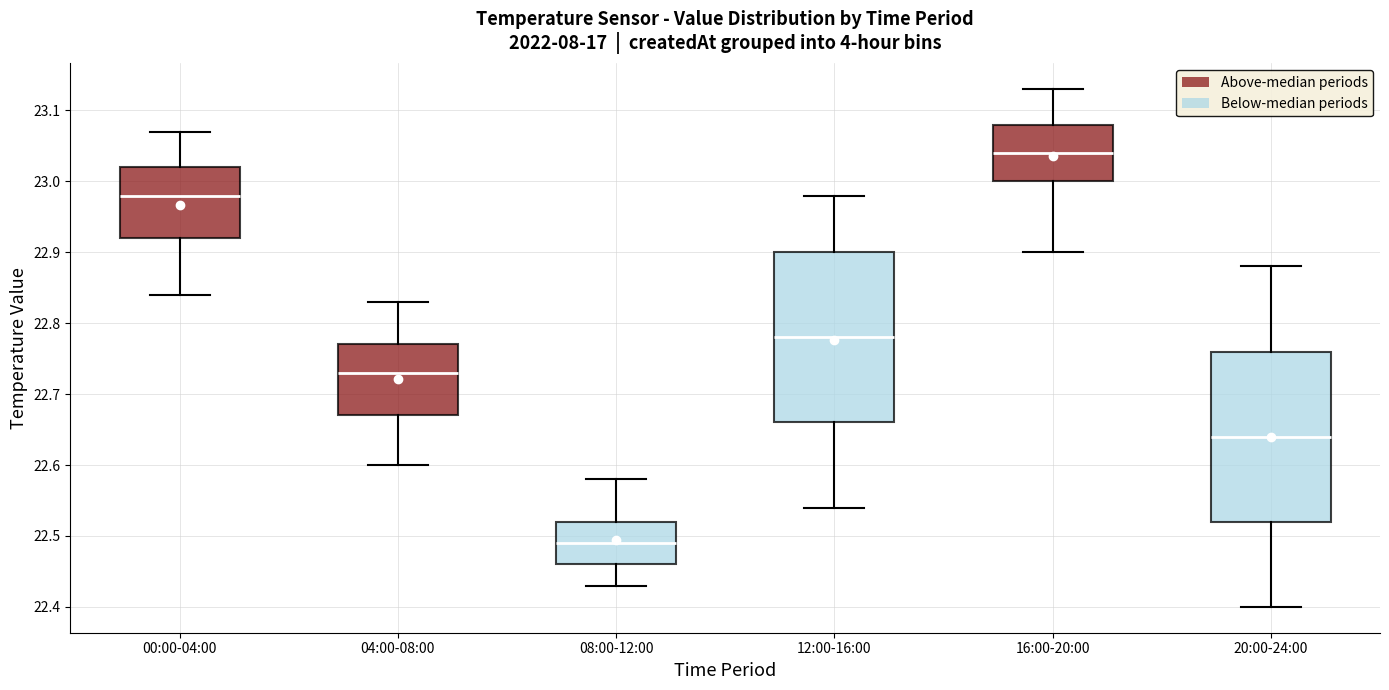

Which box's median line is the highest?

16:00-20:00